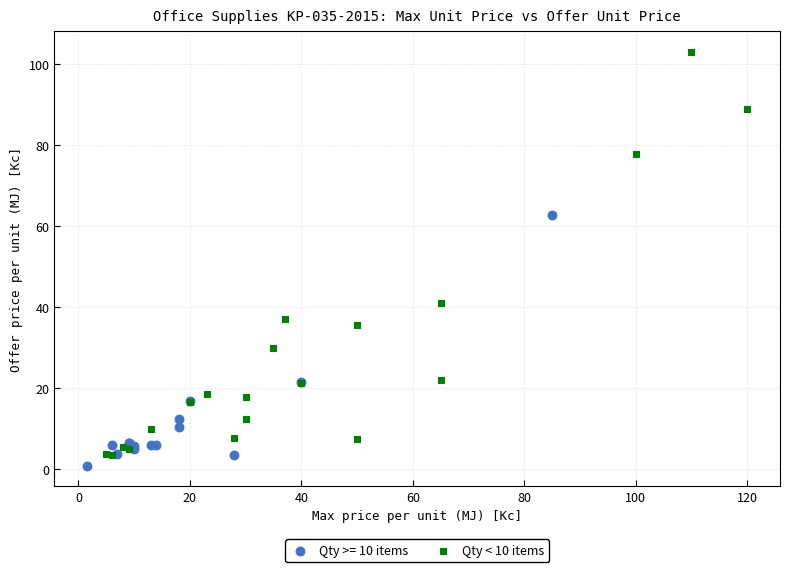

Which series reaches the maximum Y coordinate?

Qty < 10 items